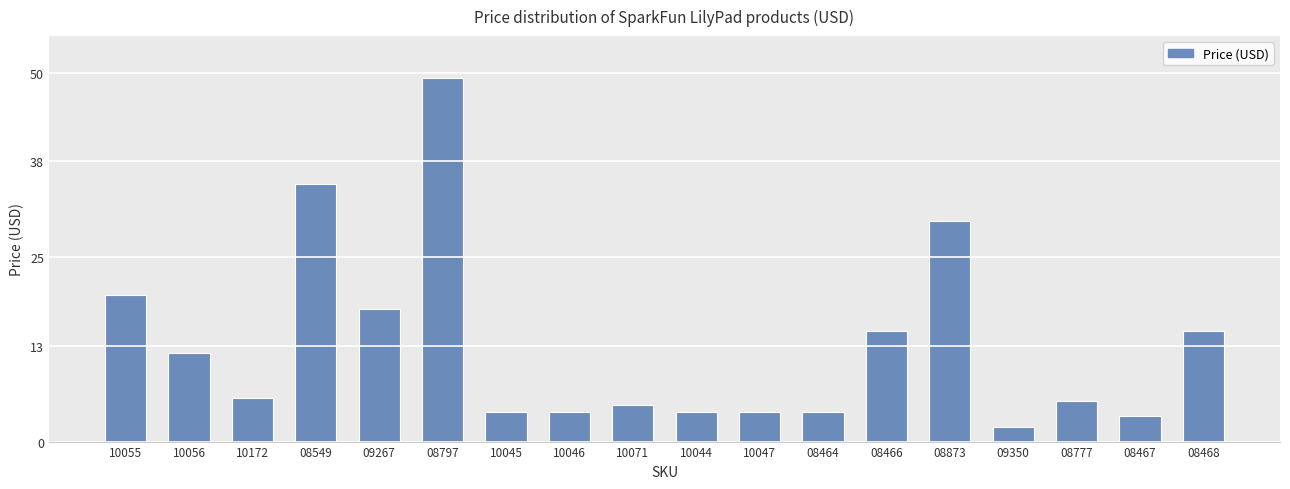

What value does the data have at 10172?

6.0